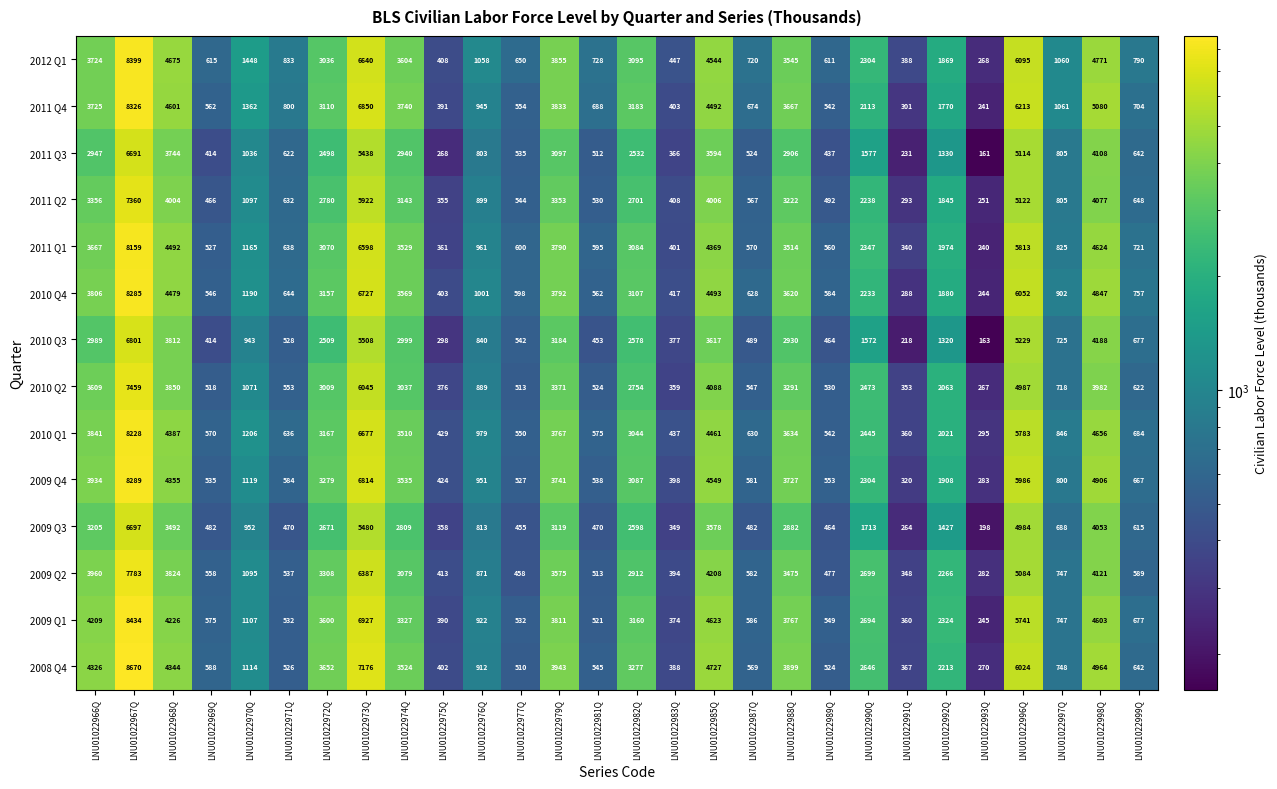

What is the maximum value shown in the chart?

8670